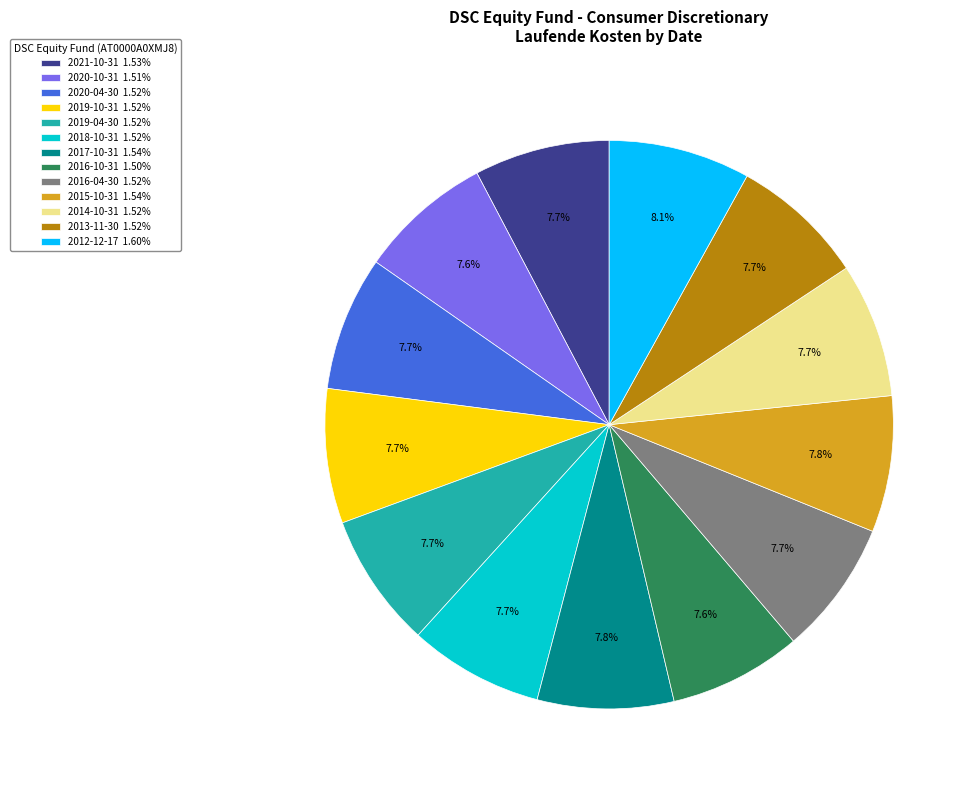

Is there a majority slice in this chart?

No